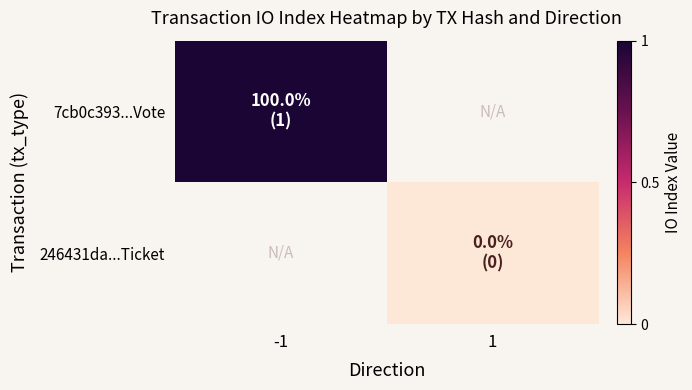

Which category has the highest value in the 7cb0c393...Vote series?

-1